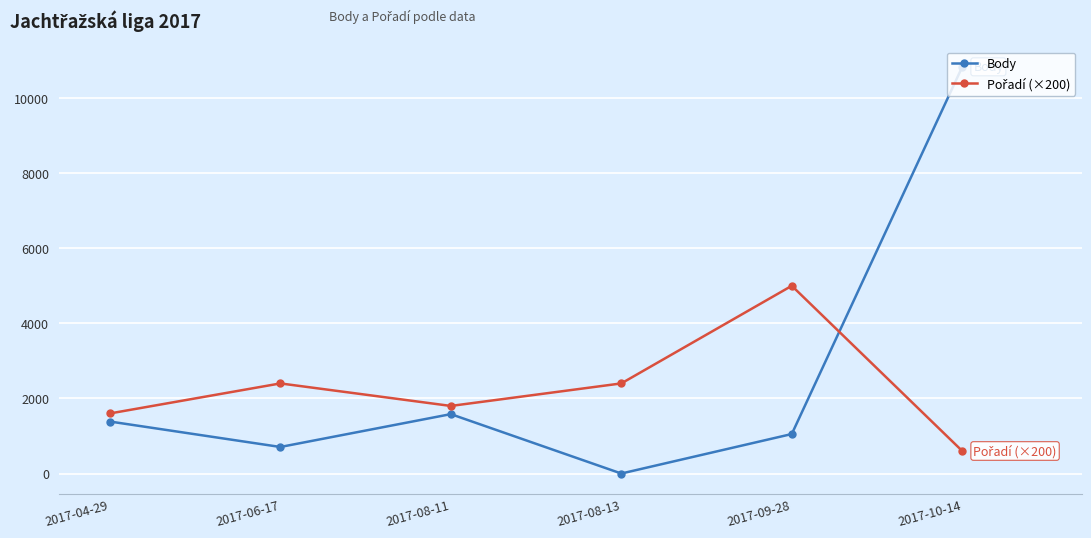

Which series has the largest range (max minus min)?

Body